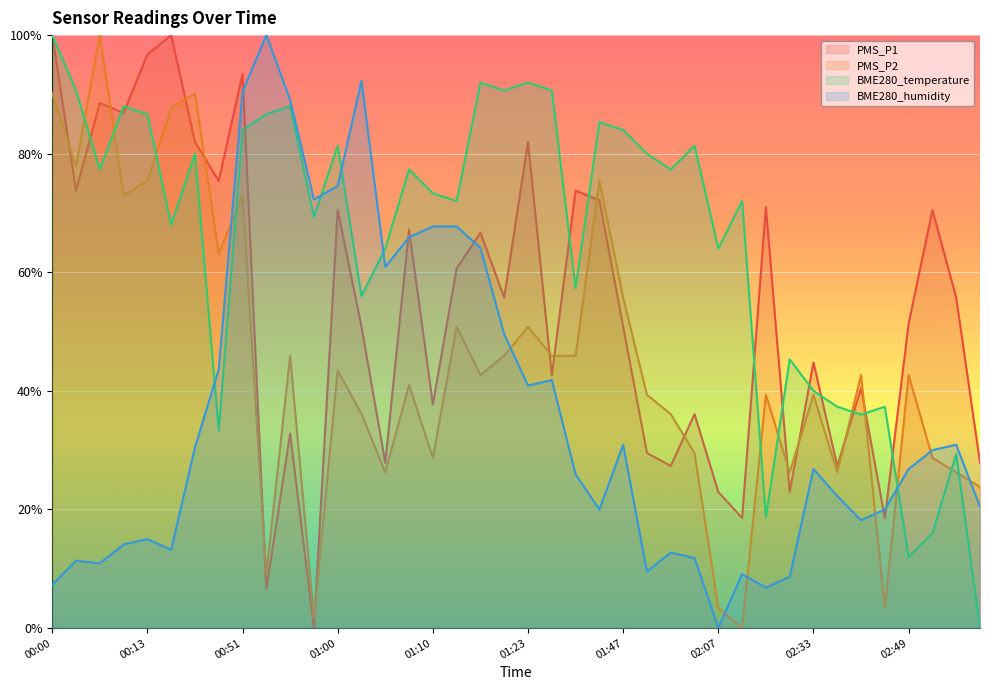

What is the difference between the highest and lowest values at 02:12?

72.0